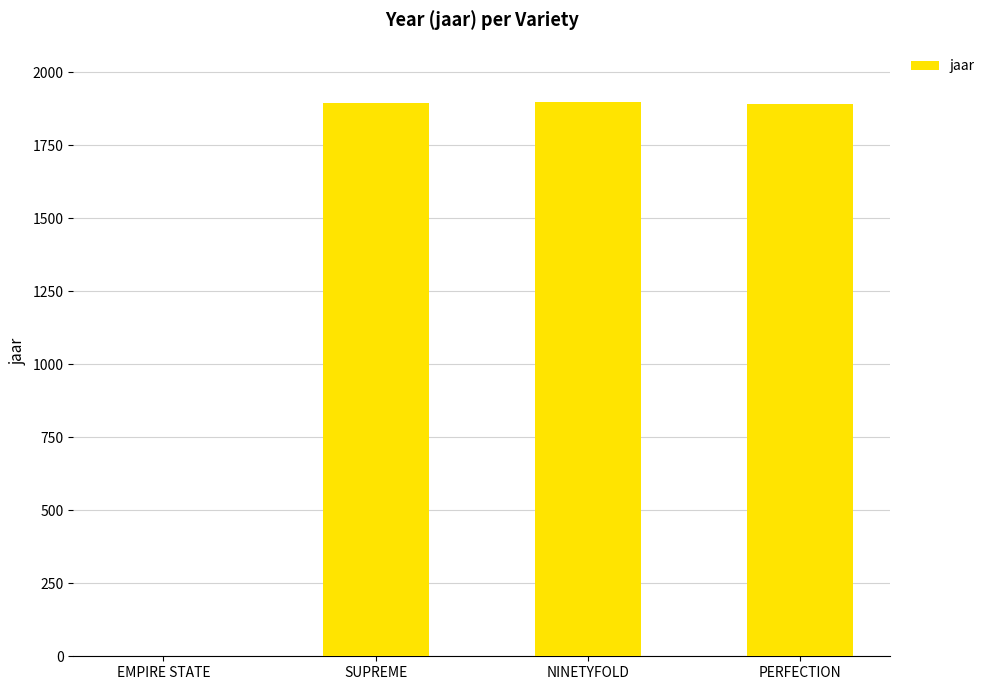

The chart shows a value of 1141 at PERFECTION. True or false?

False